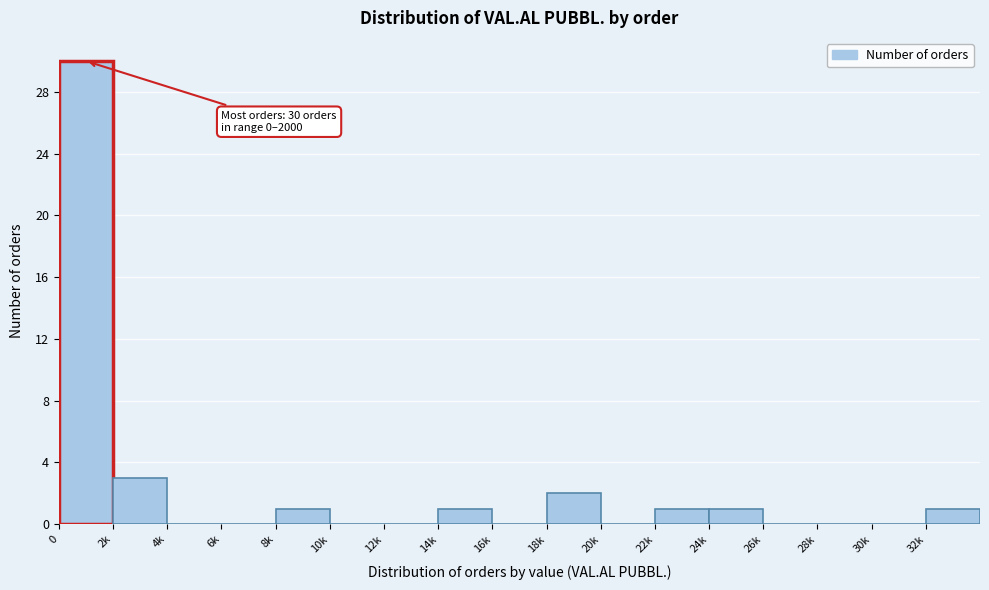

Reading left to right, transcribe all the data shown in this chart.

0=30	2k=3	4k=0	6k=0	8k=1	10k=0	12k=0	14k=1	16k=0	18k=2	20k=0	22k=1	24k=1	26k=0	28k=0	30k=0	32k=1